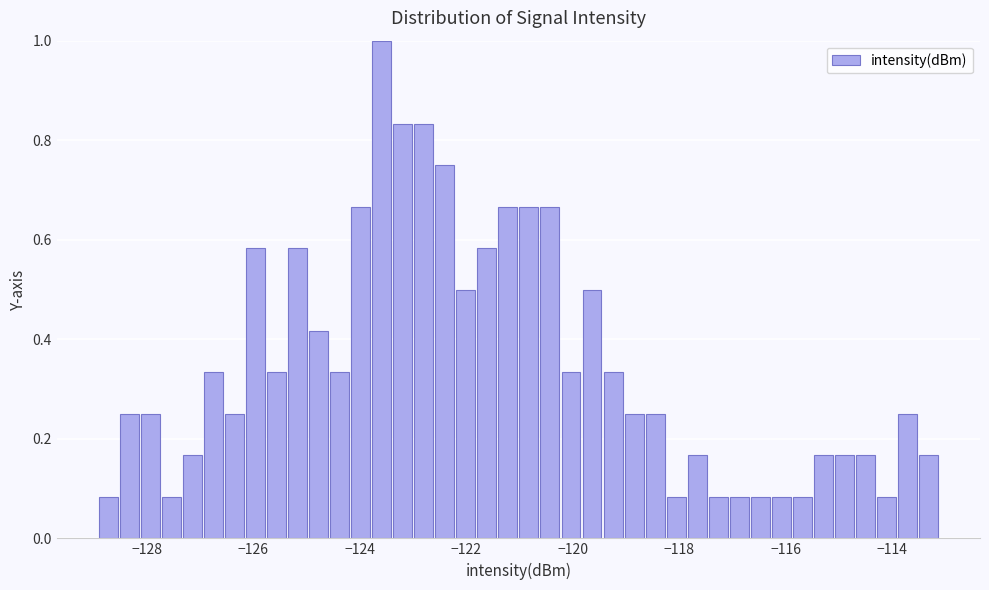

Around what value on the x-axis is the tallest bar? Give the approximate position of its centre, as read against the axis.

-123.6